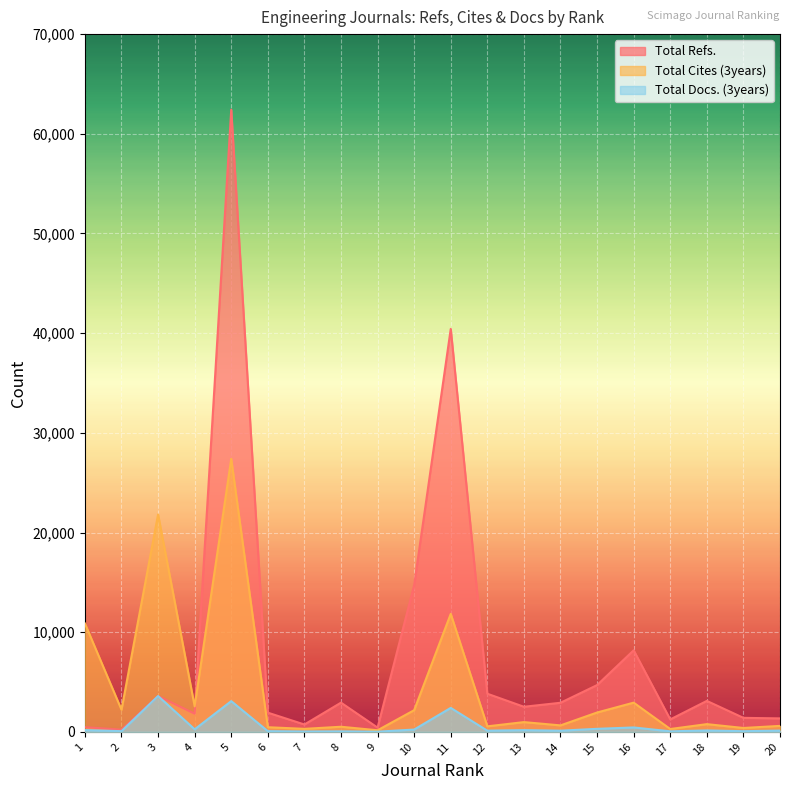

How many interior local valleys does the Total Docs. (3years) series have?

8